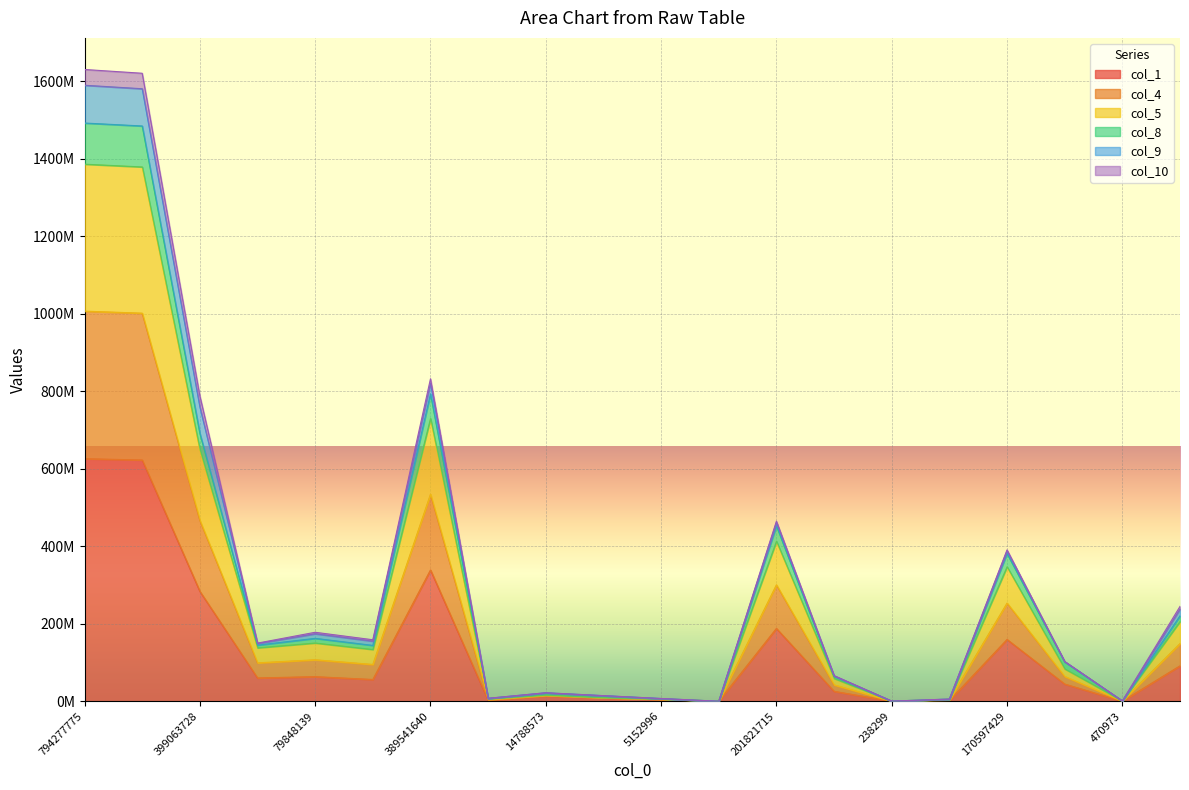

True or false: col_1 and col_8 intersect in this chart.

False